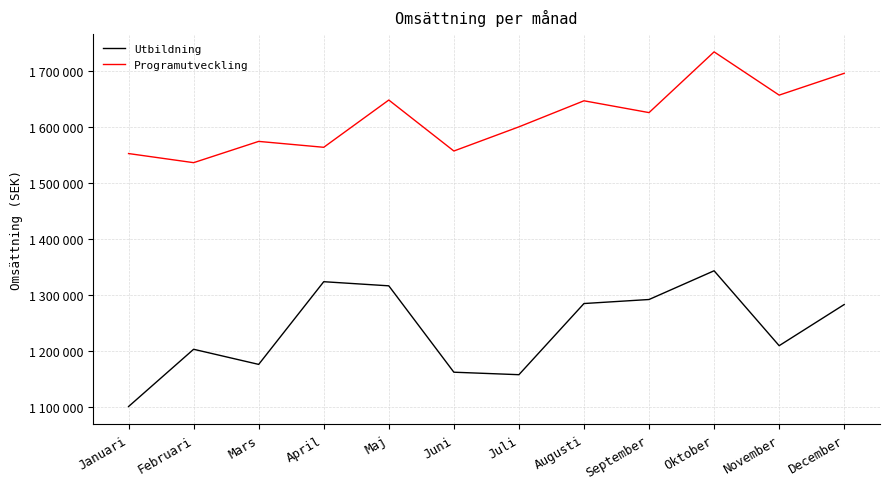

What is the sum of the Utbildning values at Januari and Juli?

2258046